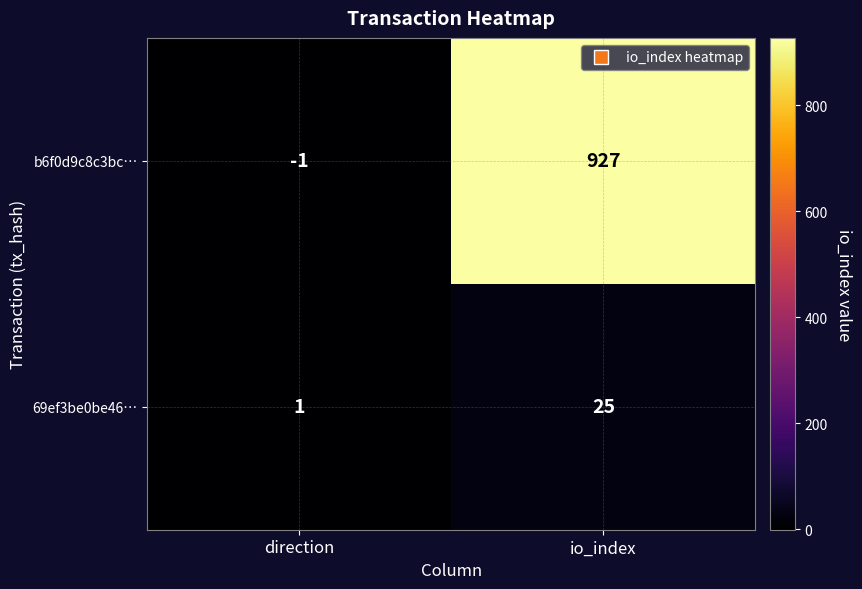

What is the difference between the b6f0d9c8c3bc… values at direction and io_index?

928